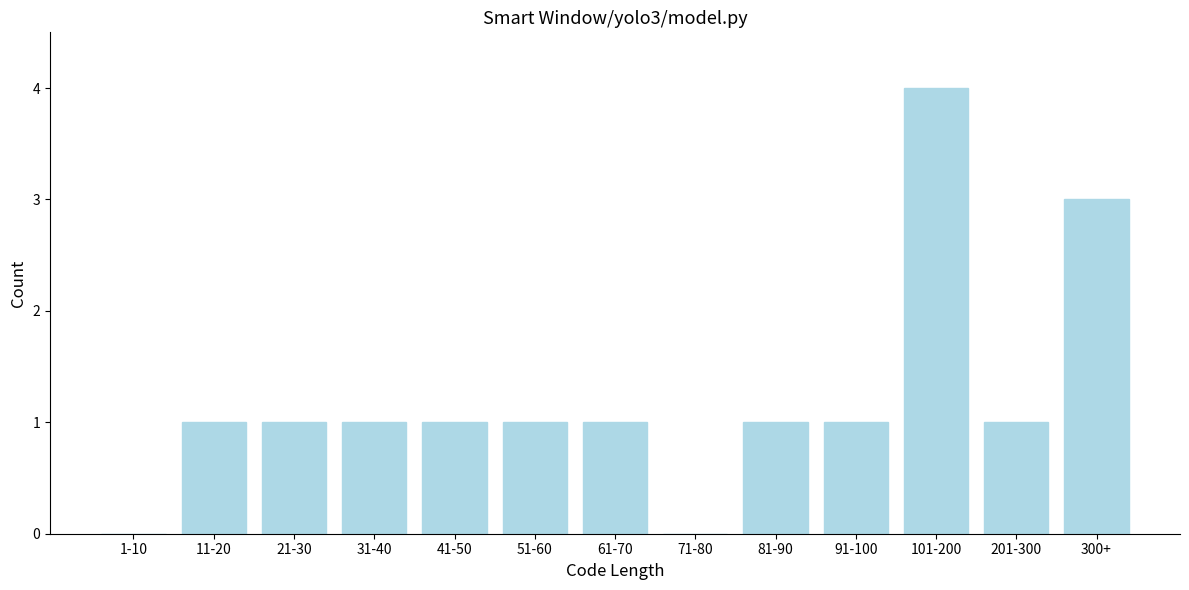

Reading left to right, list all the values displayed in this chart.

1-10=0	11-20=1	21-30=1	31-40=1	41-50=1	51-60=1	61-70=1	71-80=0	81-90=1	91-100=1	101-200=4	201-300=1	300+=3